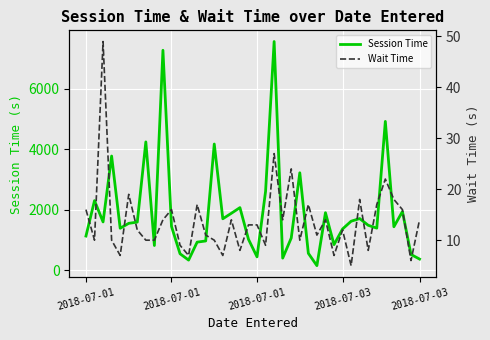

Rank the series by their maximum value, from highest to lowest.

Session Time, Wait Time